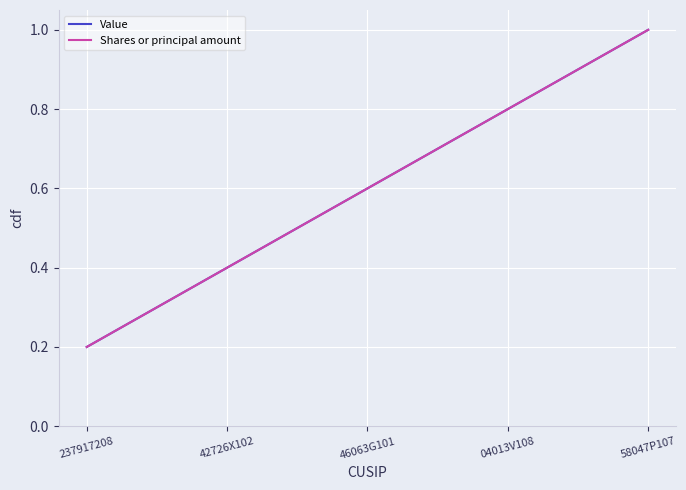

Does the chart have visible grid lines?

Yes